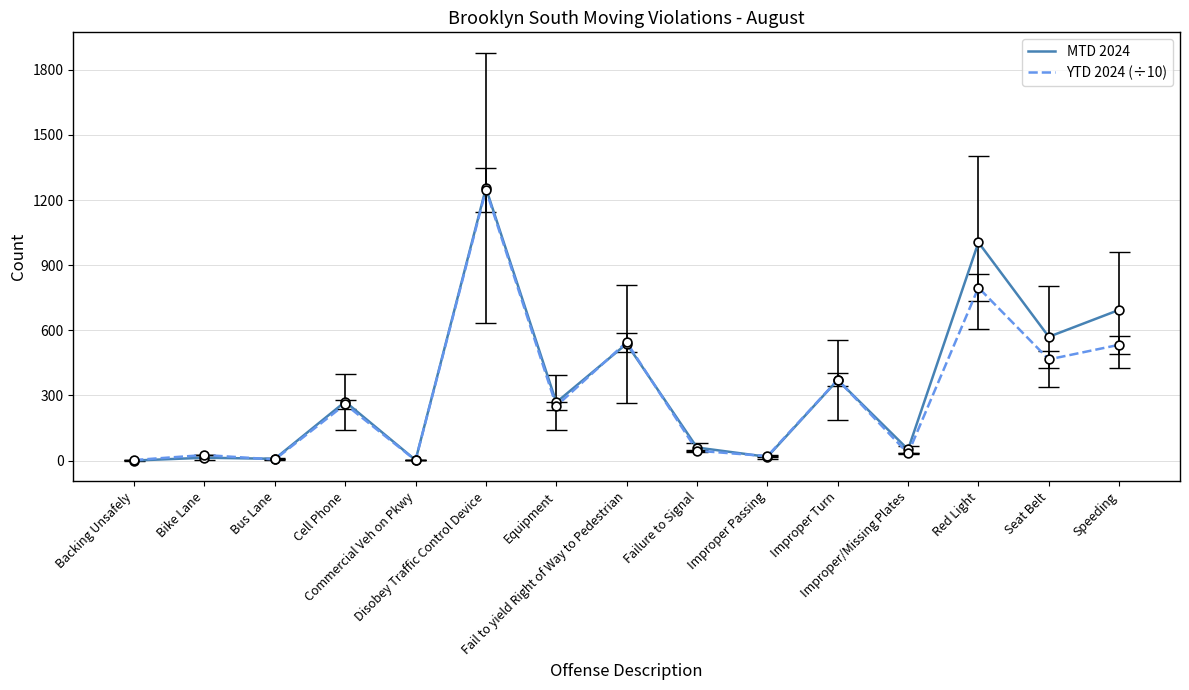

Which series reaches the maximum Y coordinate?

MTD 2024